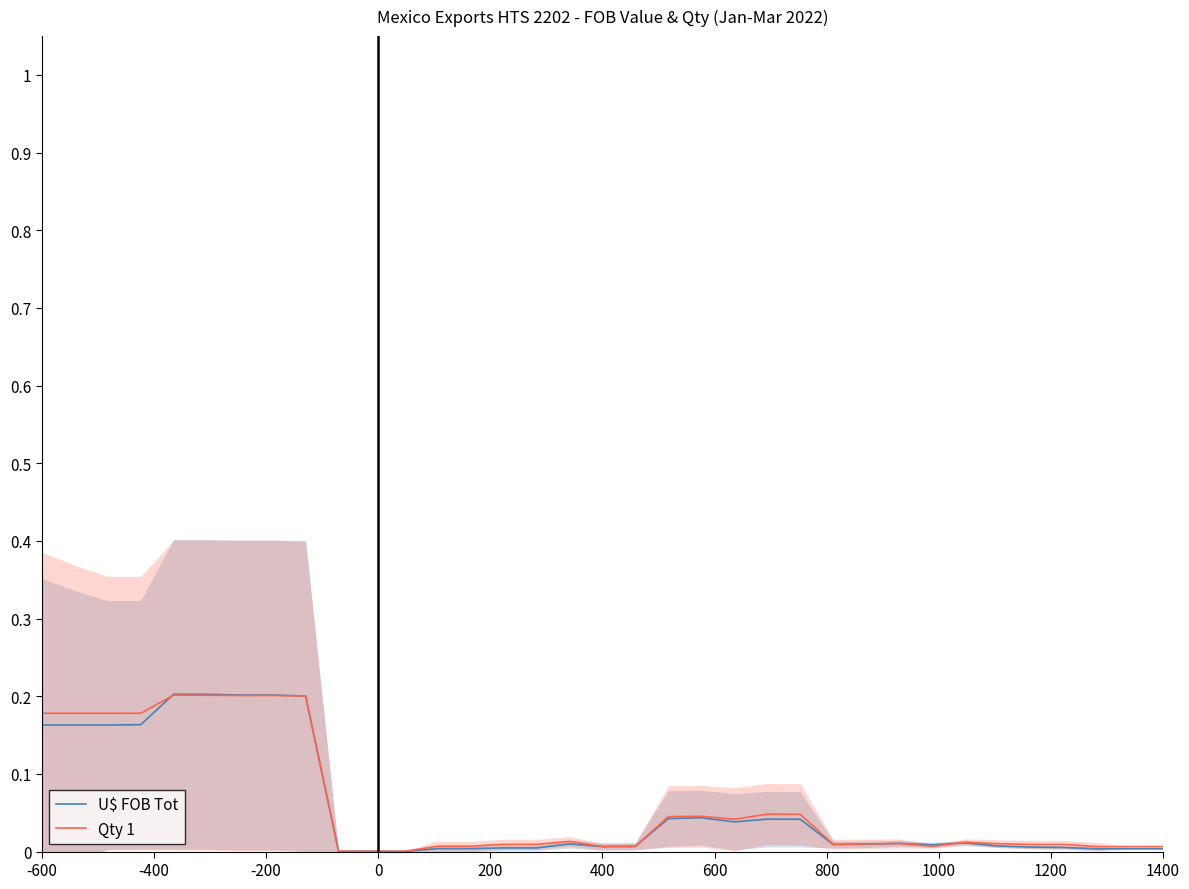

What is the greatest value displayed?

0.2